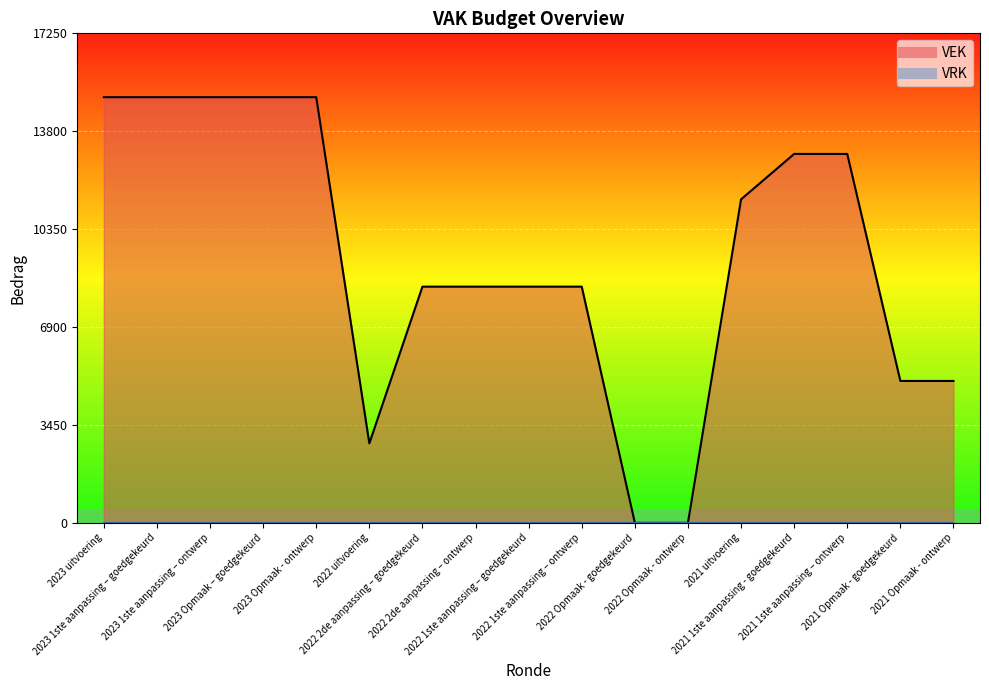

What is the sum of the values at 2021 1ste aanpassing - goedgekeurd and 2023 Opmaak - ontwerp?

28000